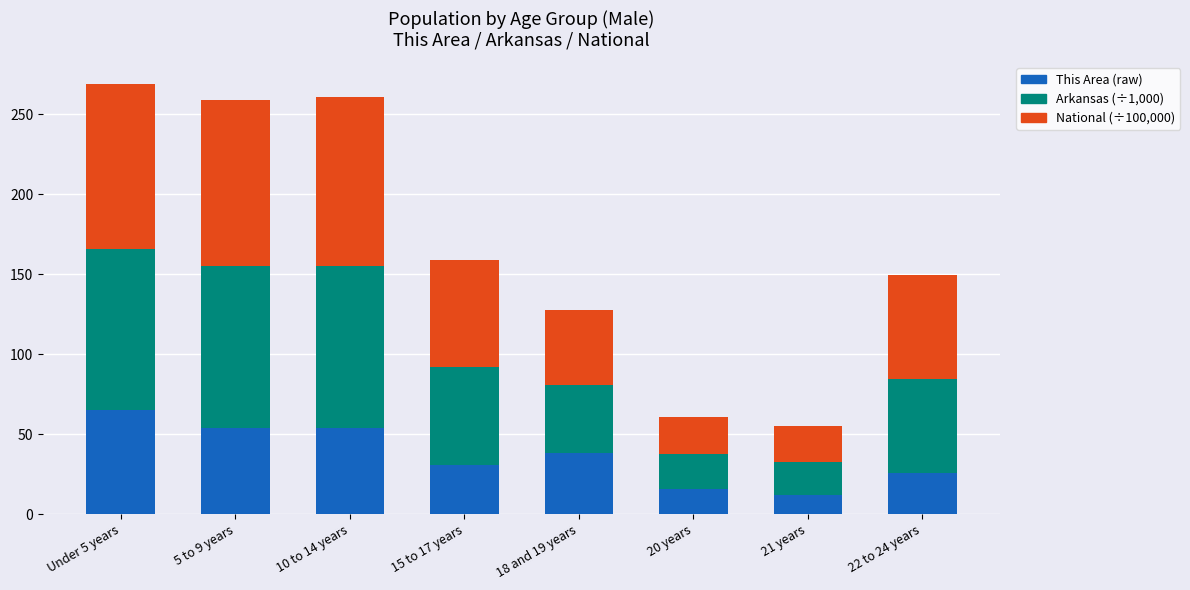

What is the total value across all series at 21 years?

54.9